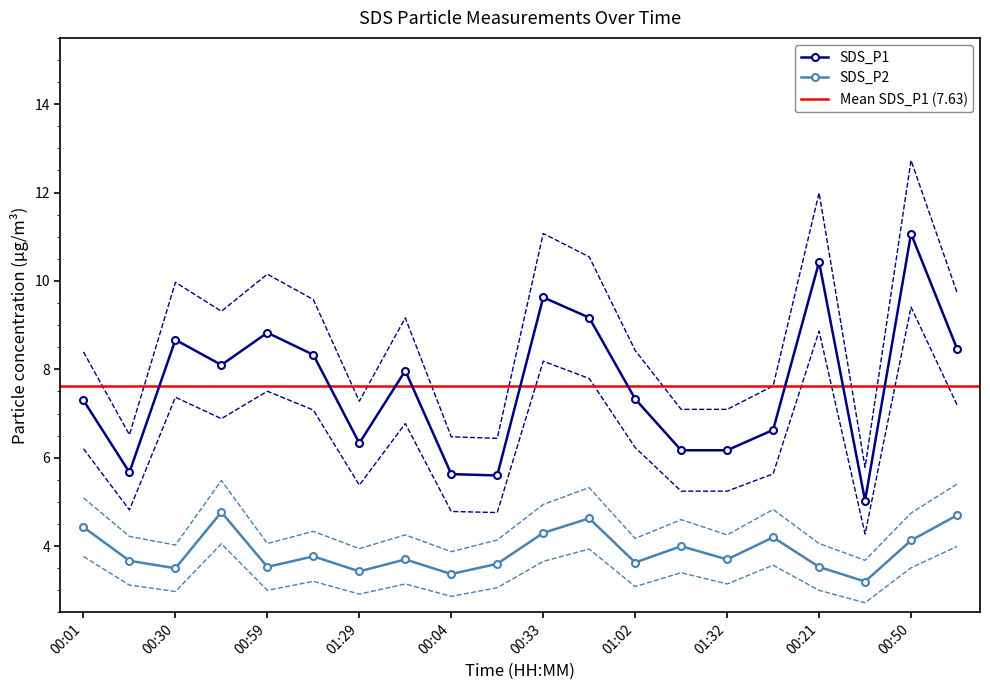

Between 01:32 and 01:04, which series saw the biggest shift?

SDS_P1